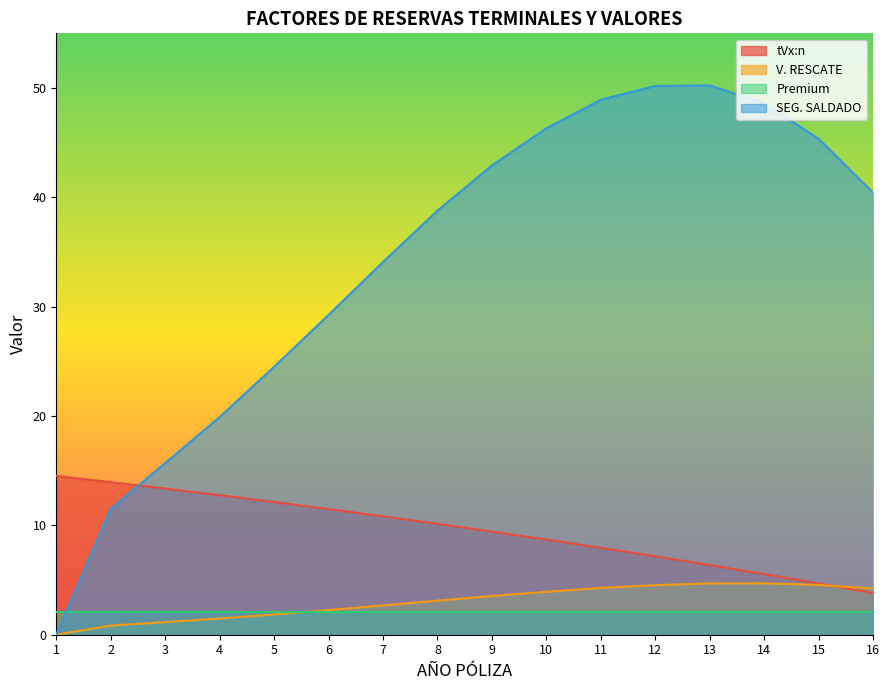

What is the lowest value of the tVx:n series?

3.8